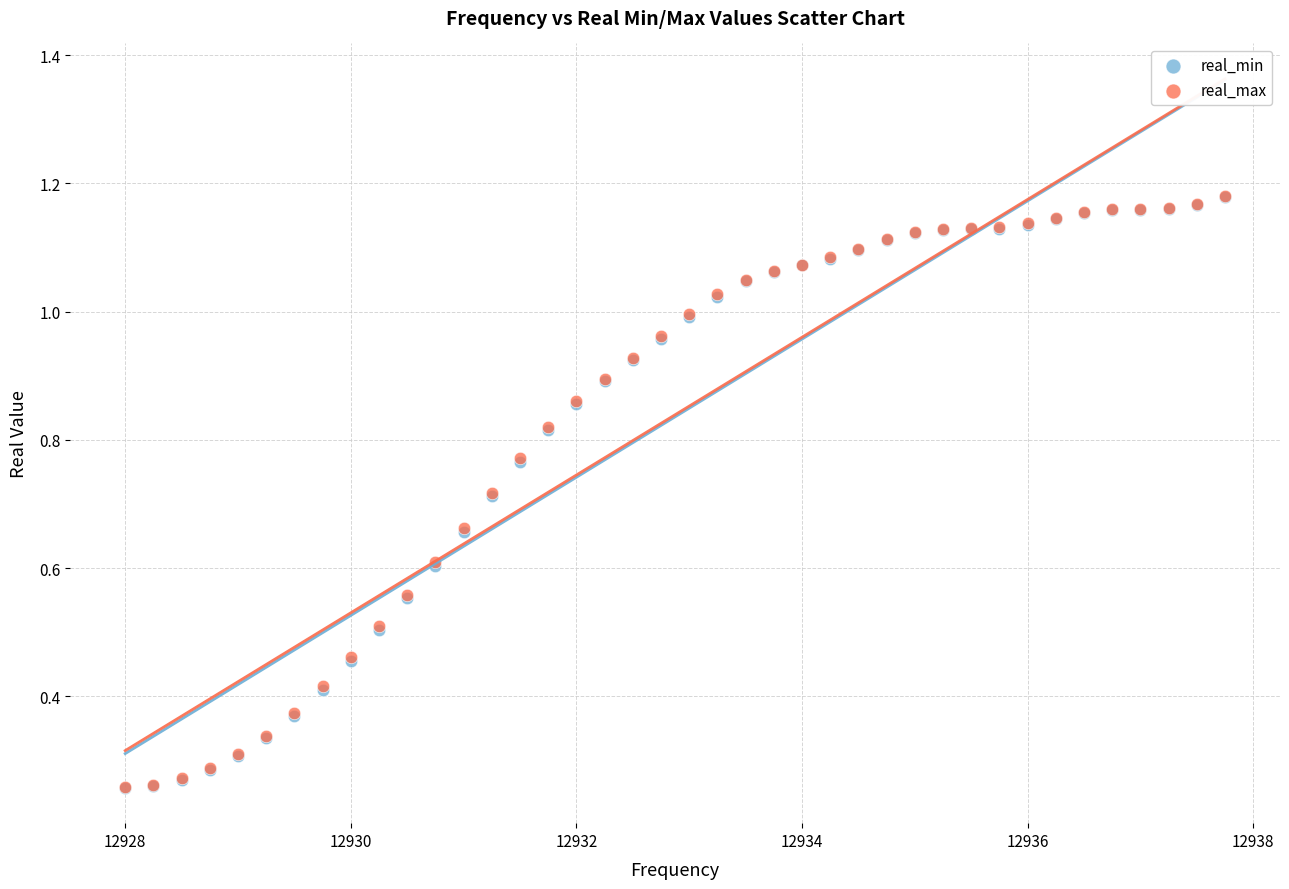

What are all the series names shown in the legend?

real_min, real_max